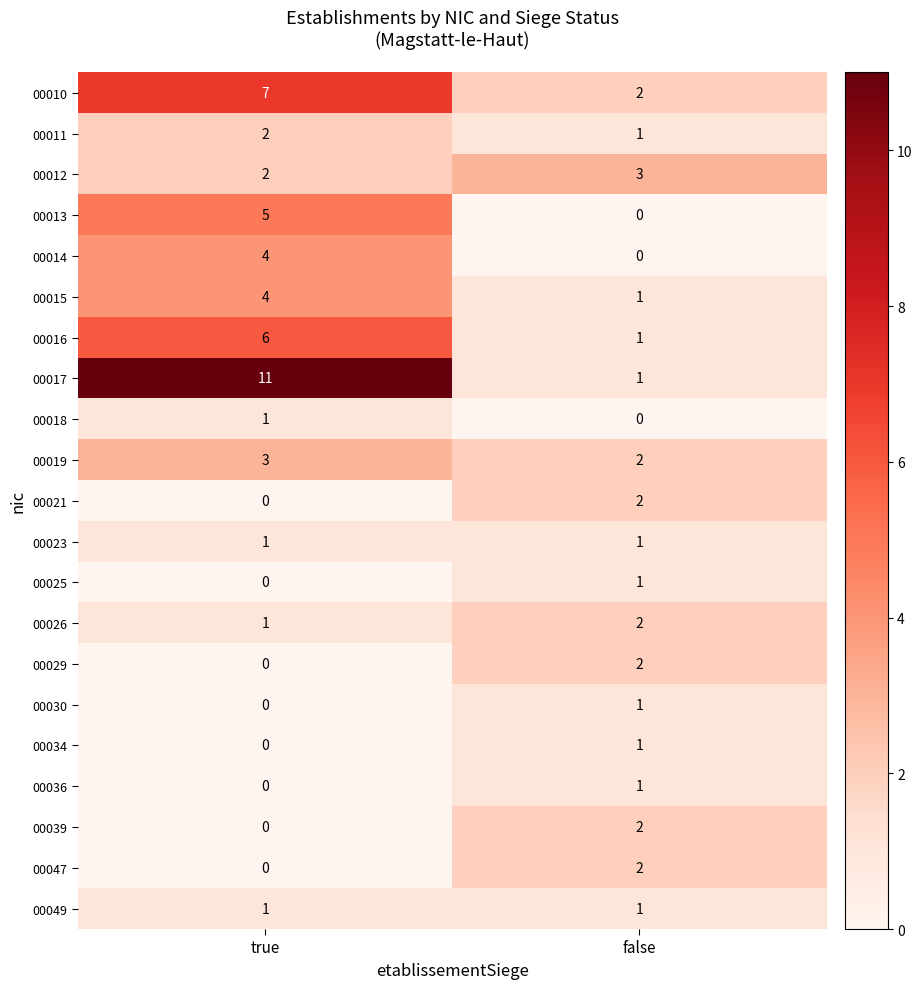

What is the sum of all 00015 values?

5